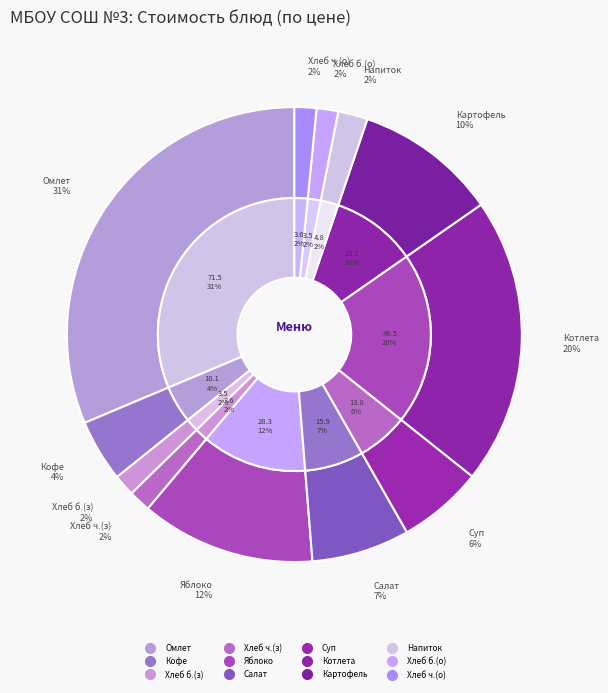

Combined, what portion of the pie is Хлеб пшеничный (завтрак) and Салат из белокачанной капусты с морковью?

8.5%